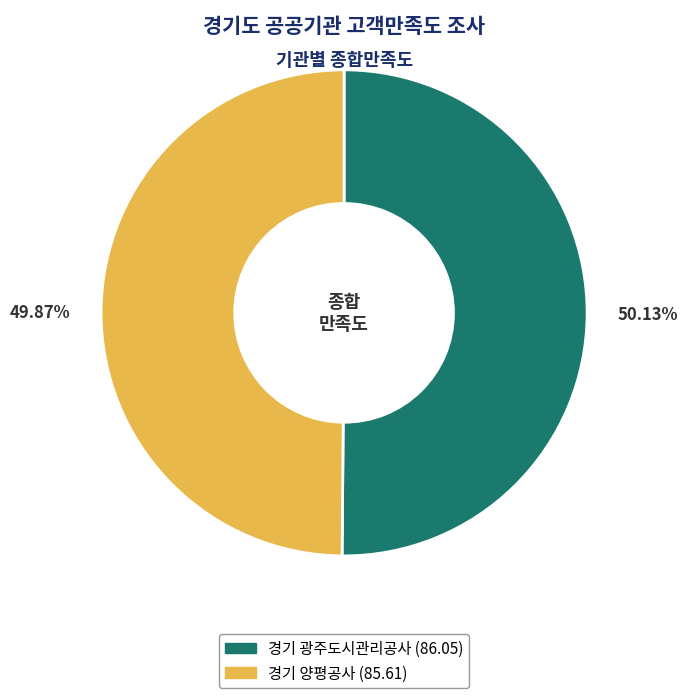

What is the ratio of the value at 경기 광주도시관리공사 to the value at 경기 양평공사?

1.0